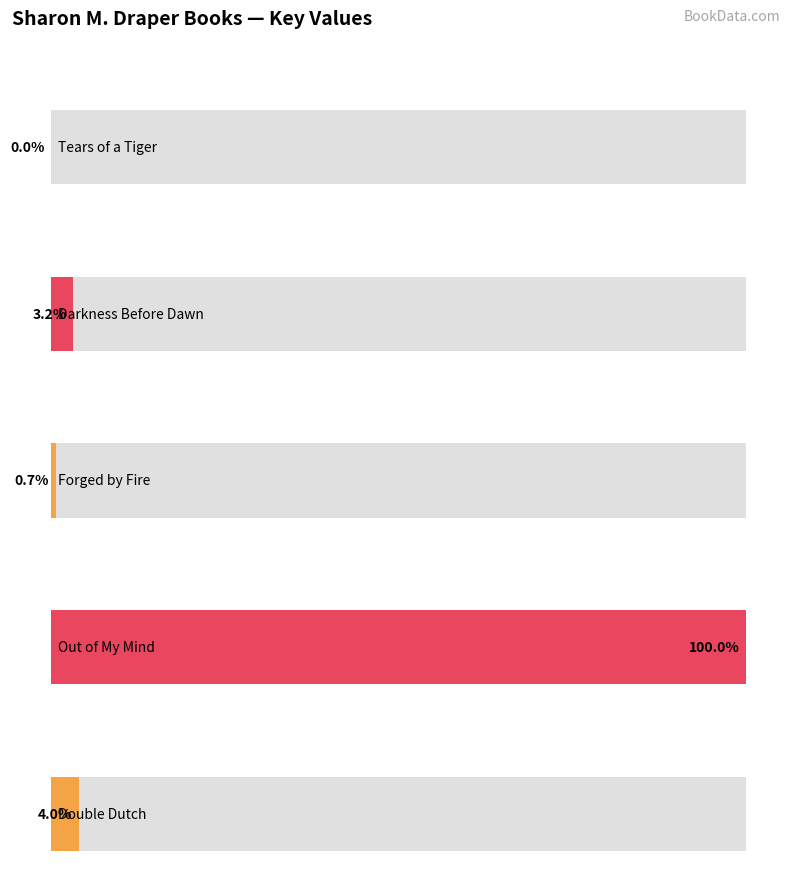

Which has a higher value, Out of My Mind or Forged by Fire?

Out of My Mind